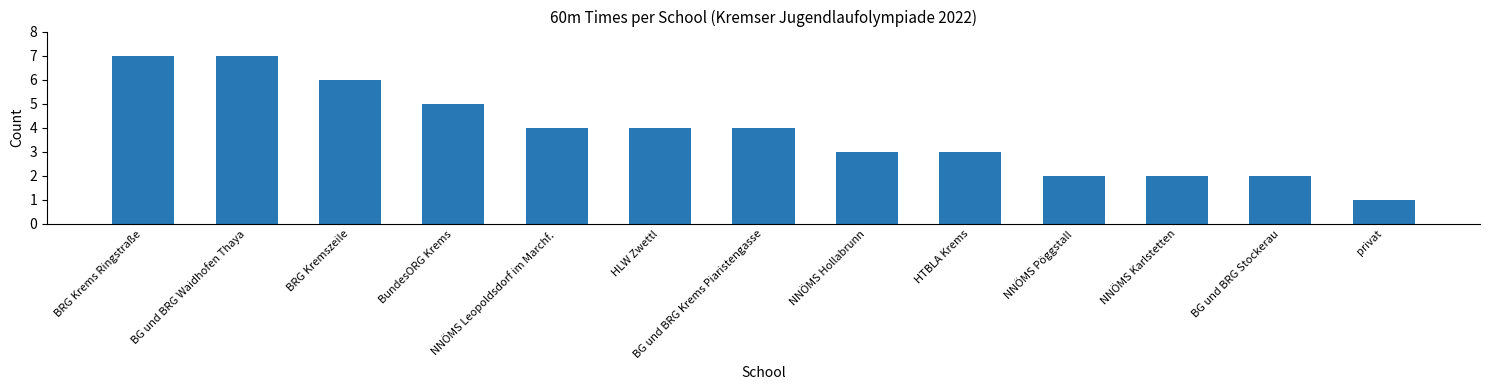

True or false: the data shows 1 at HTBLA Krems.

False